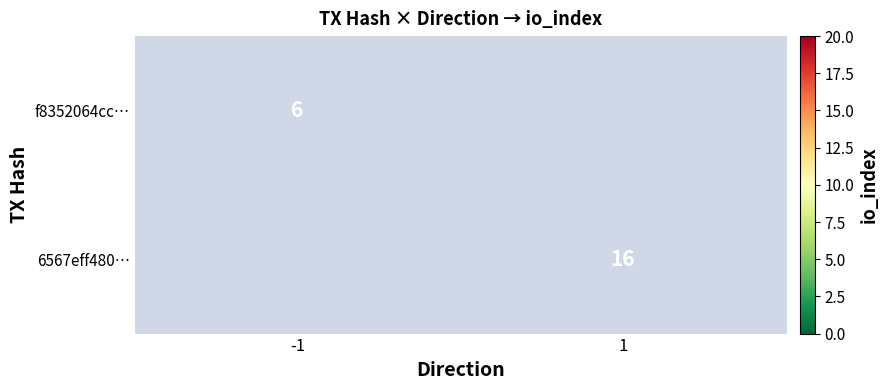

The 6567eff480… series shows 8 at 1. True or false?

False